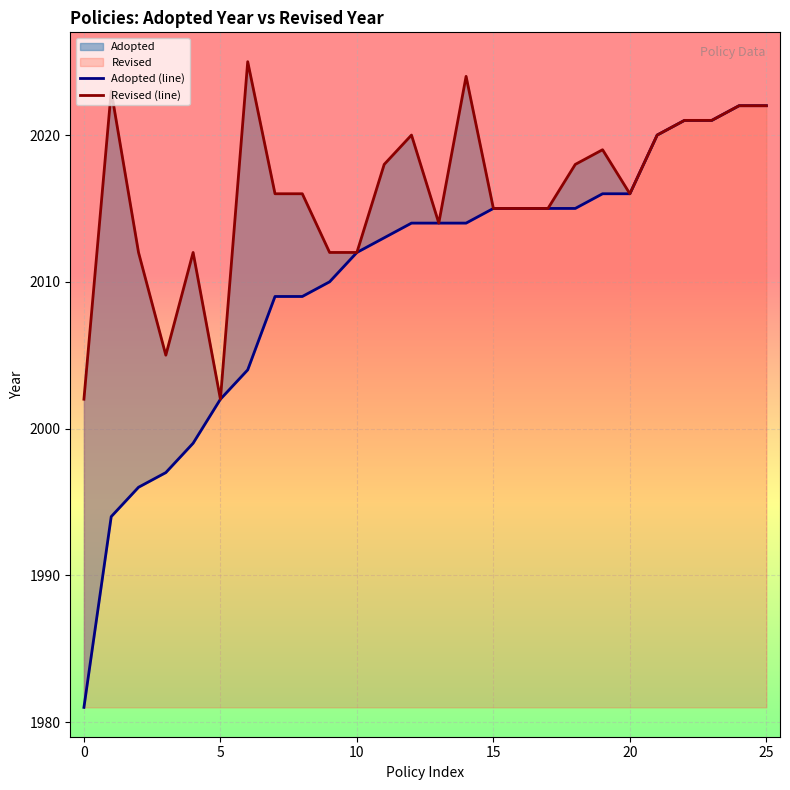

What is the average value of the Adopted (line) series?

2010